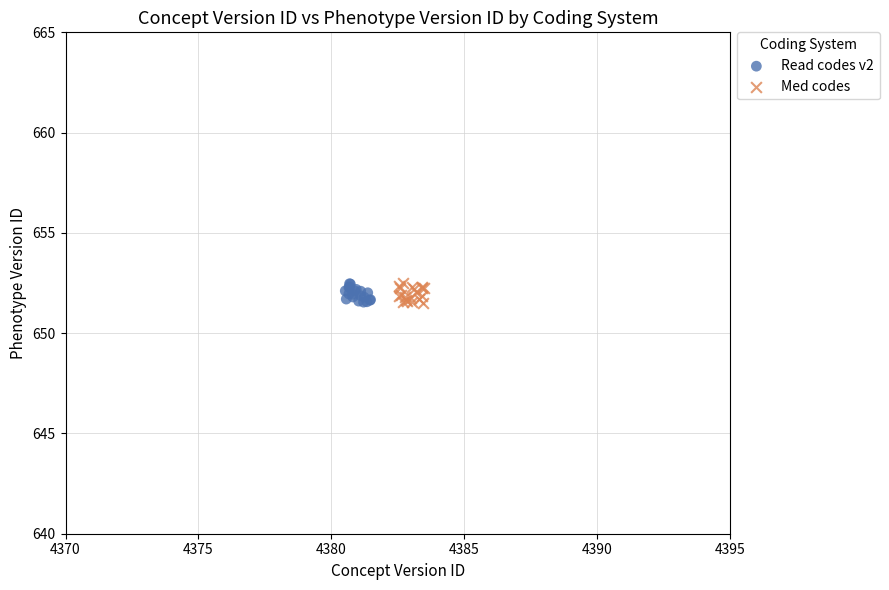

What are all the series names shown in the legend?

Read codes v2, Med codes